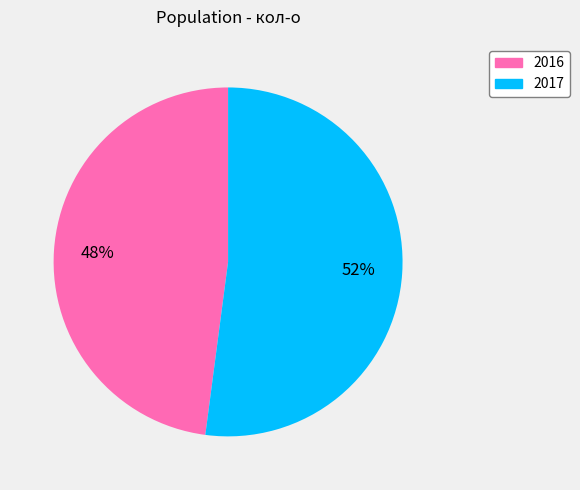

To the nearest percent, what is the average slice percentage?

50%